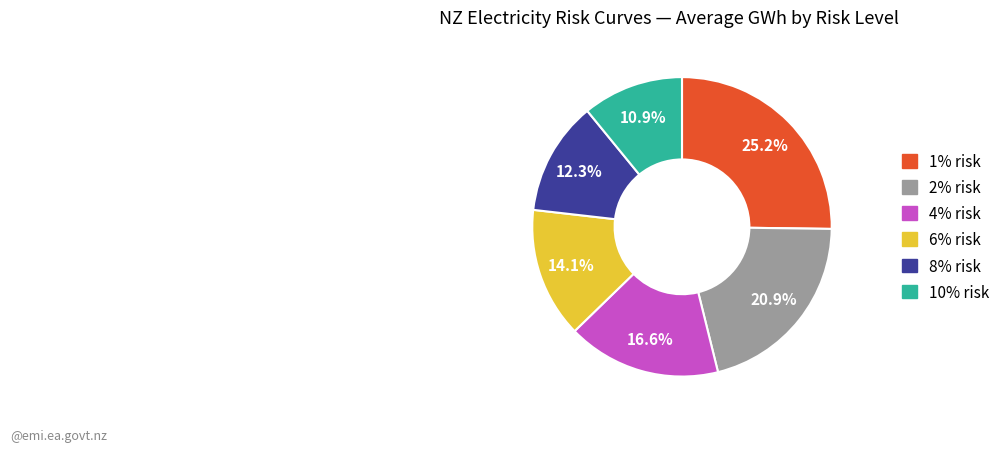

Is 4% risk the majority of the pie?

No